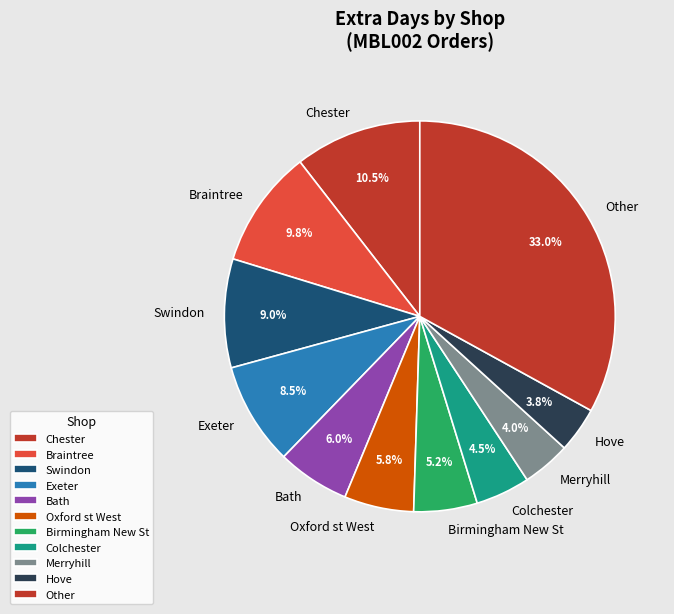

How many segments does this pie chart have?

11